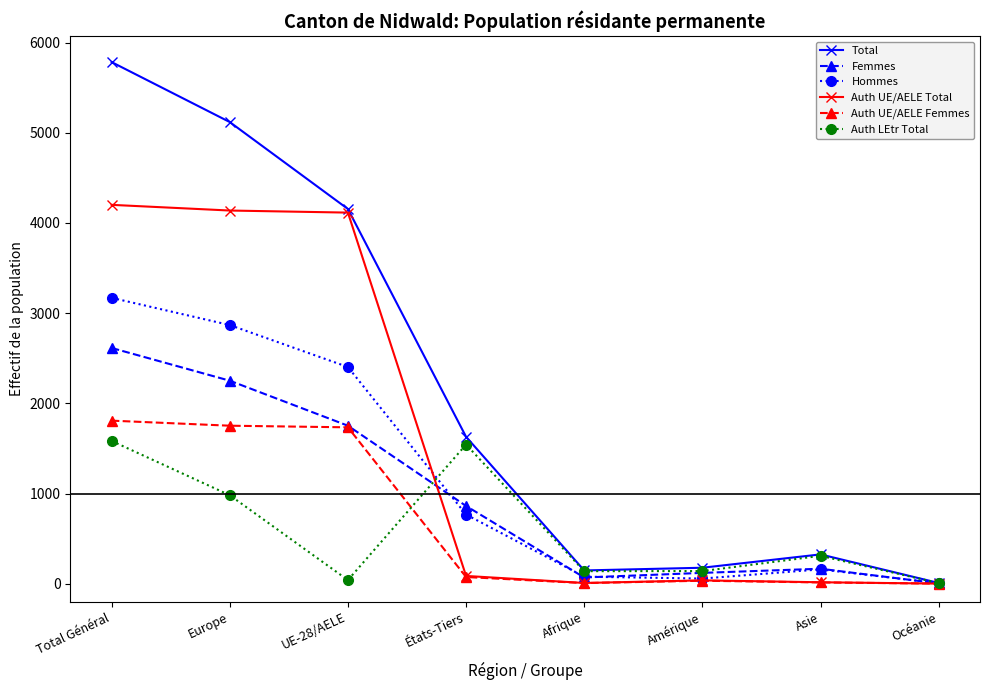

What is the spread (max minus min) of values at Total Général?

4201